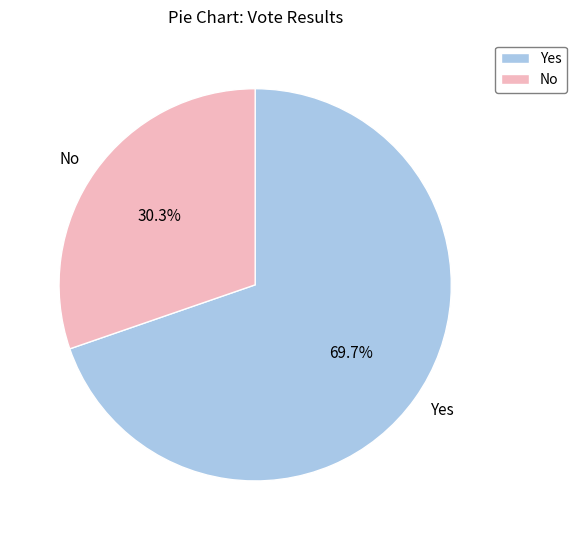

How many segments does this pie chart have?

2